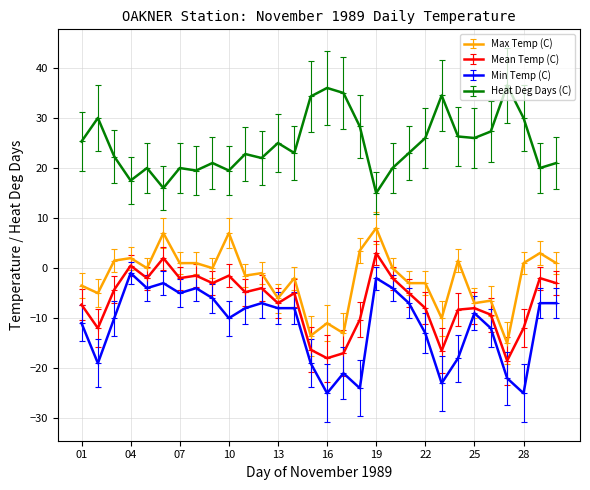

True or false: Mean Temp (C) has more than 2 points higher than both neighbors.

True